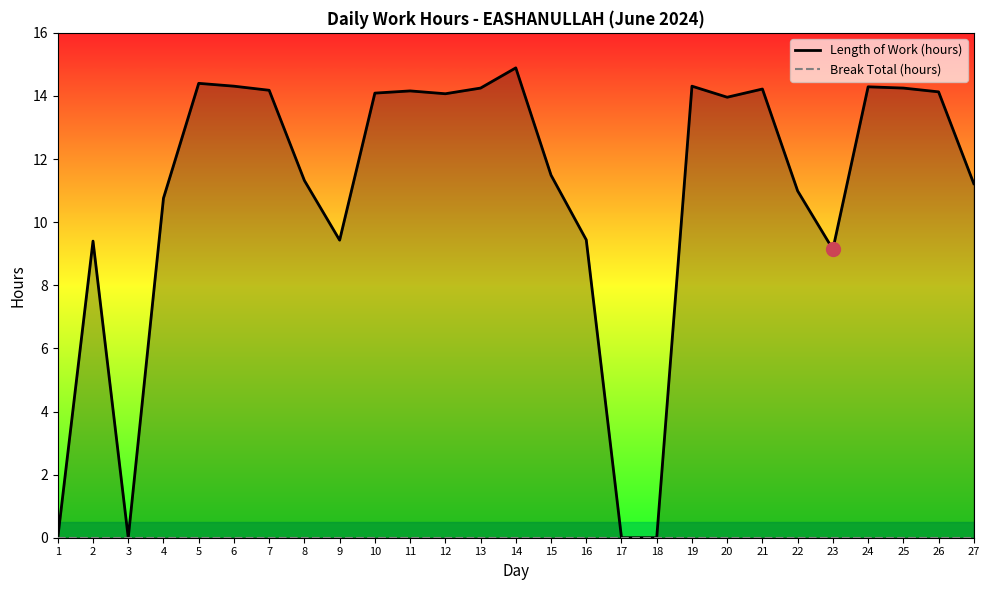

Which series changed the most between 9 and 14?

Length of Work (hours)